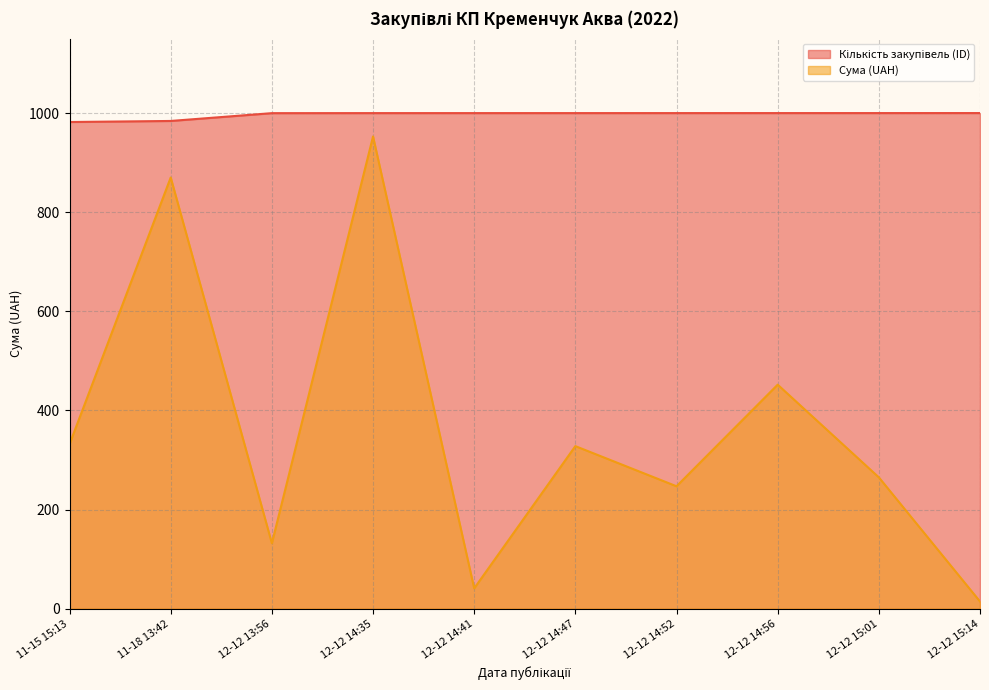

True or false: Сума (UAH) has a value of 41.0 at 12-12 14:41.

True